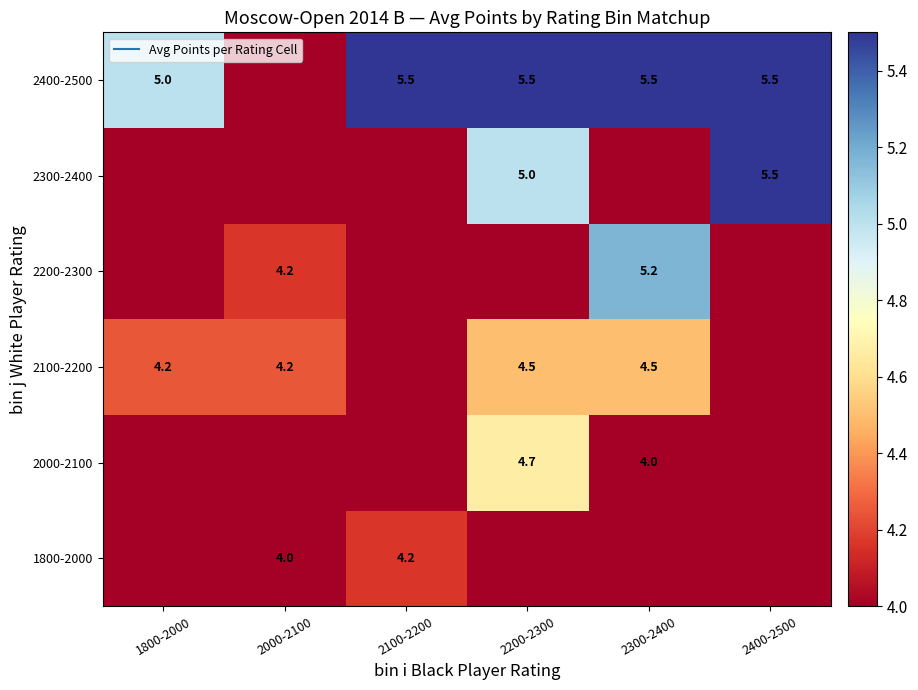

What is the difference between the maximum and minimum values in the 2300-2400 series?

5.5